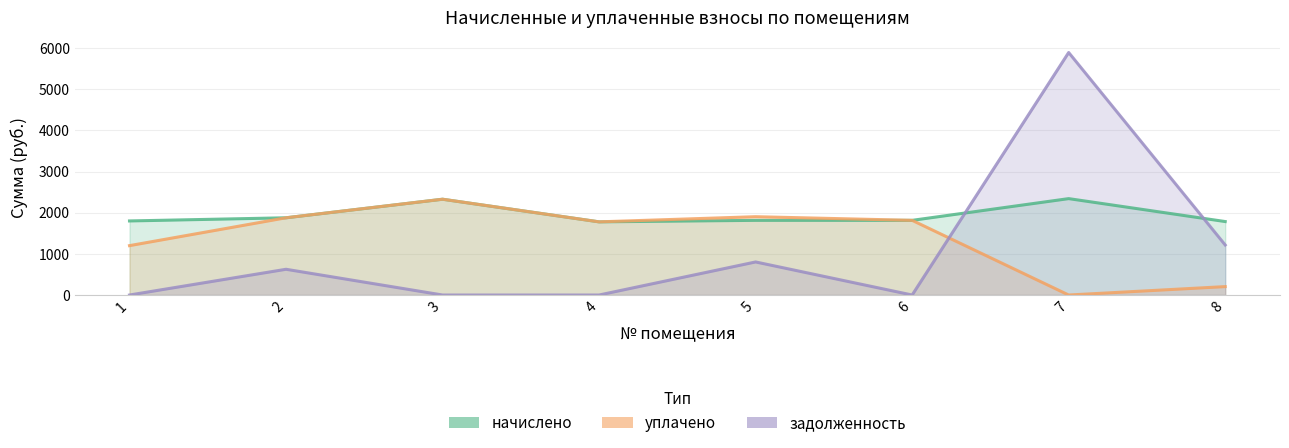

Is it true that уплачено equals 1814.7 at 6?

True